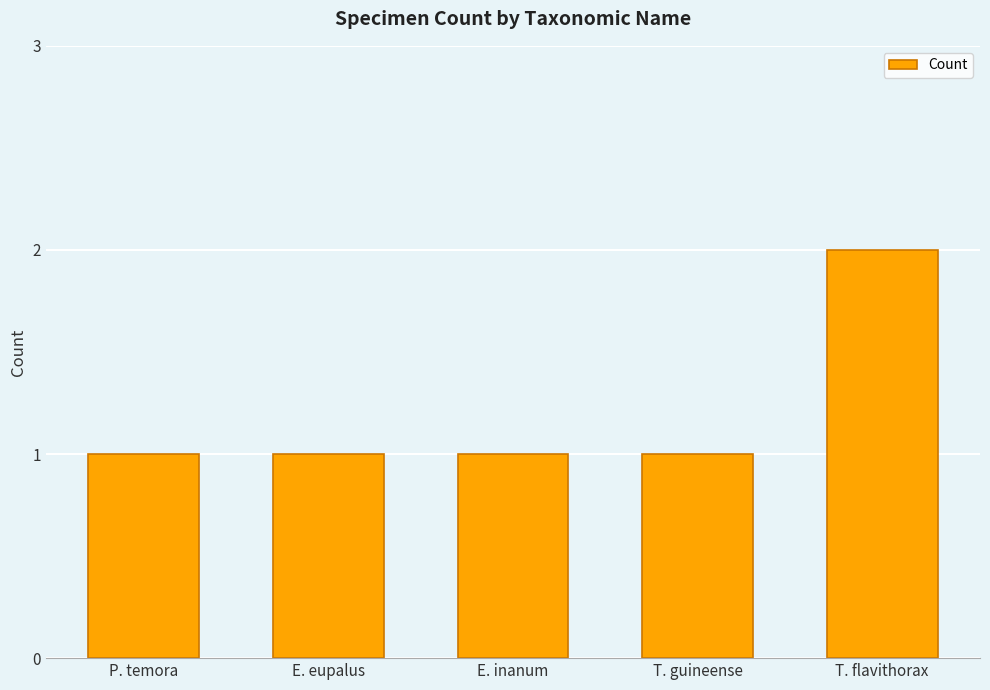

What is the approximate value at T. guineense?

1